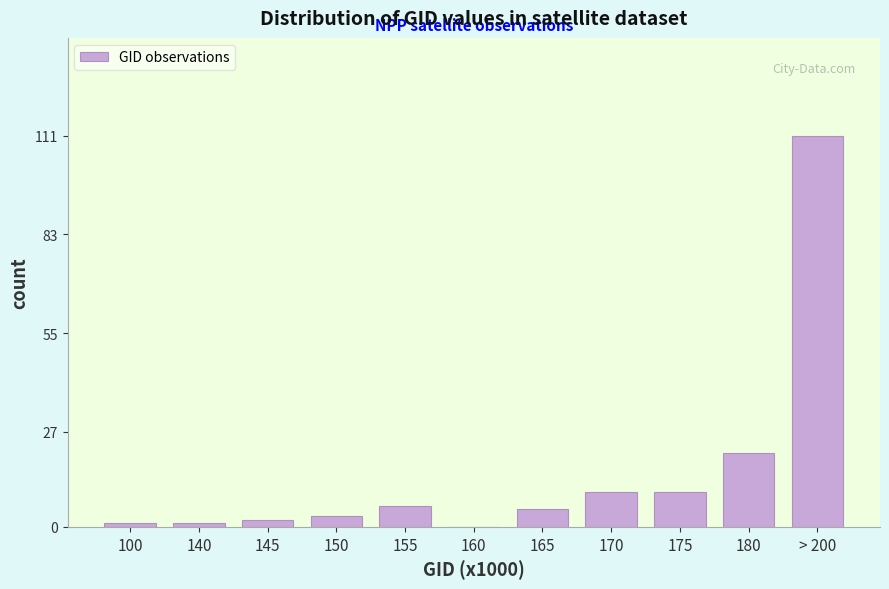

Reading left to right, extract all data points from this chart.

100=1	140=1	145=2	150=3	155=6	160=0	165=5	170=10	175=10	180=21	> 200=111